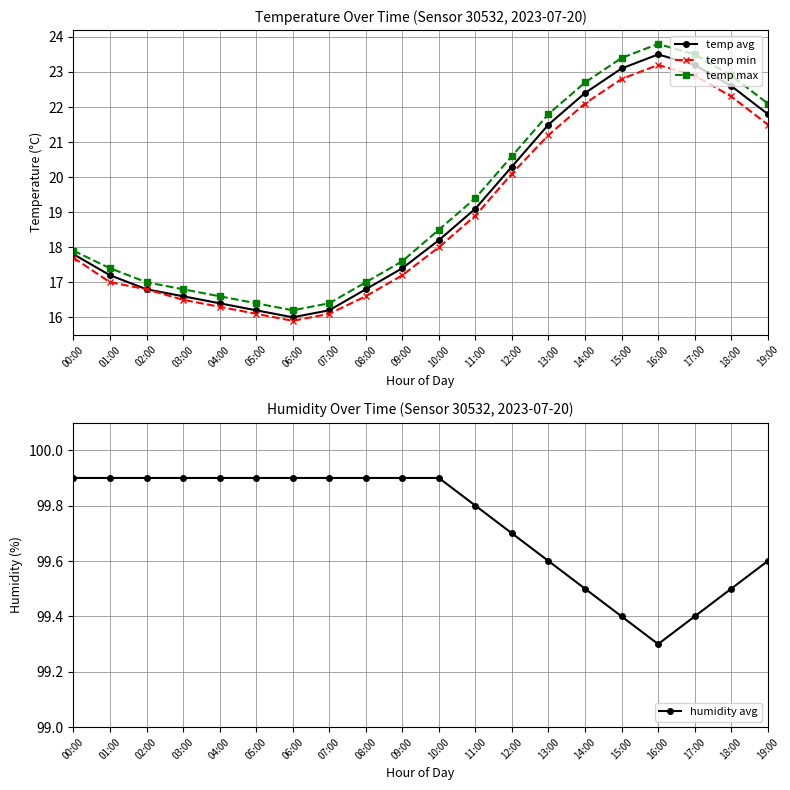

The value of humidity avg at 15:00 is 170.5. True or false?

False